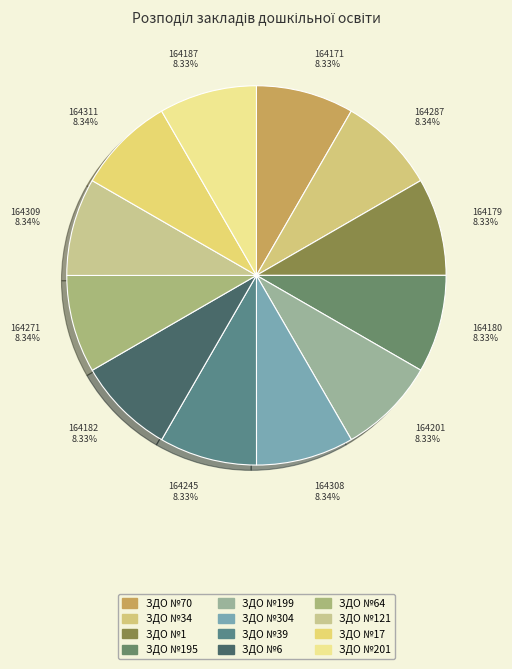

Count the number of slices in the pie.

12